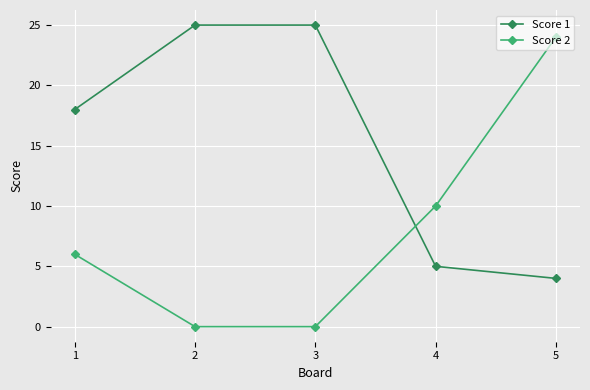

What is the spread (max minus min) of values at 1?

12